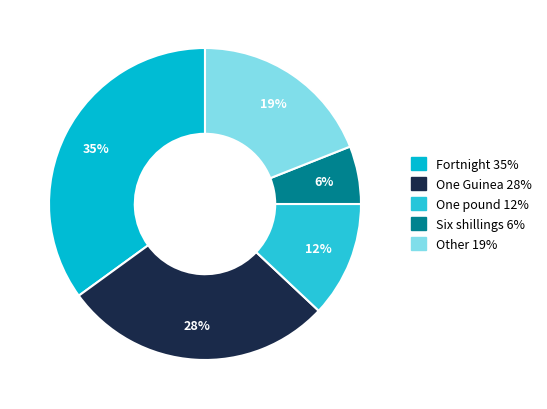

Is it true that Other is 19% of the pie?

True